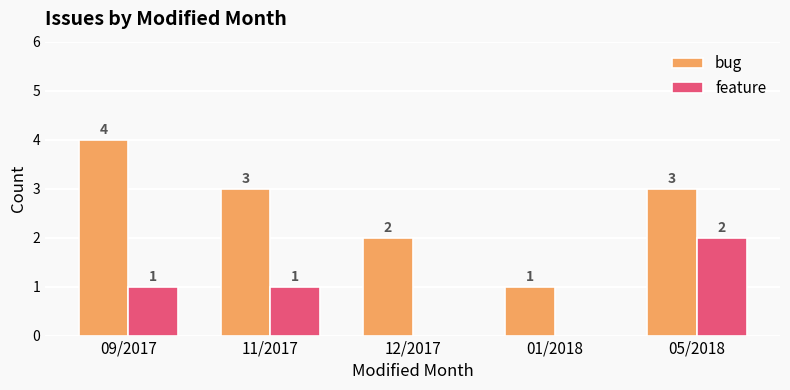

True or false: bug has a value of 1 at 05/2018.

False